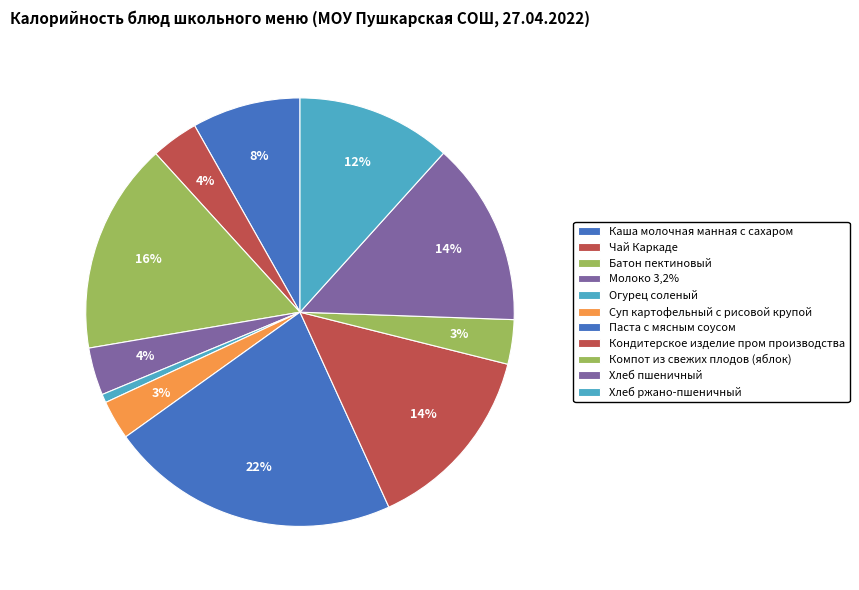

How many segments does this pie chart have?

11